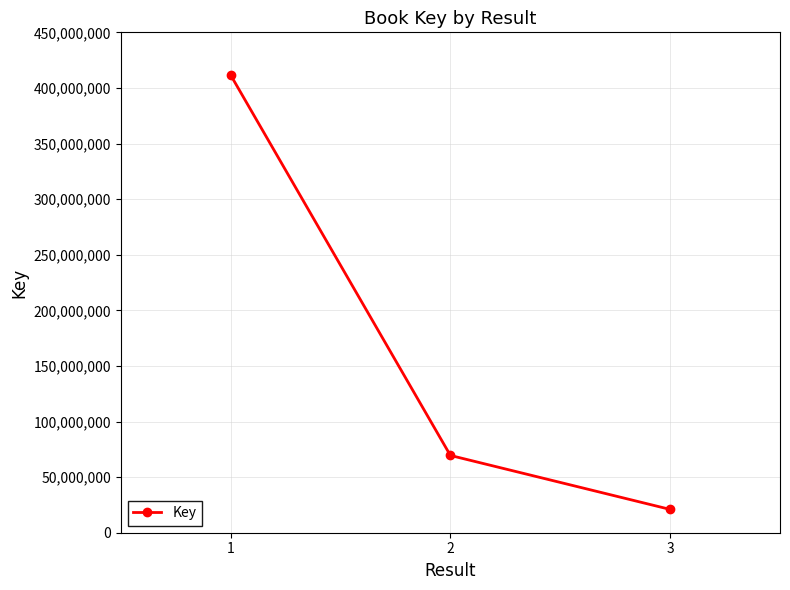

Which label corresponds to the largest value in the chart?

1